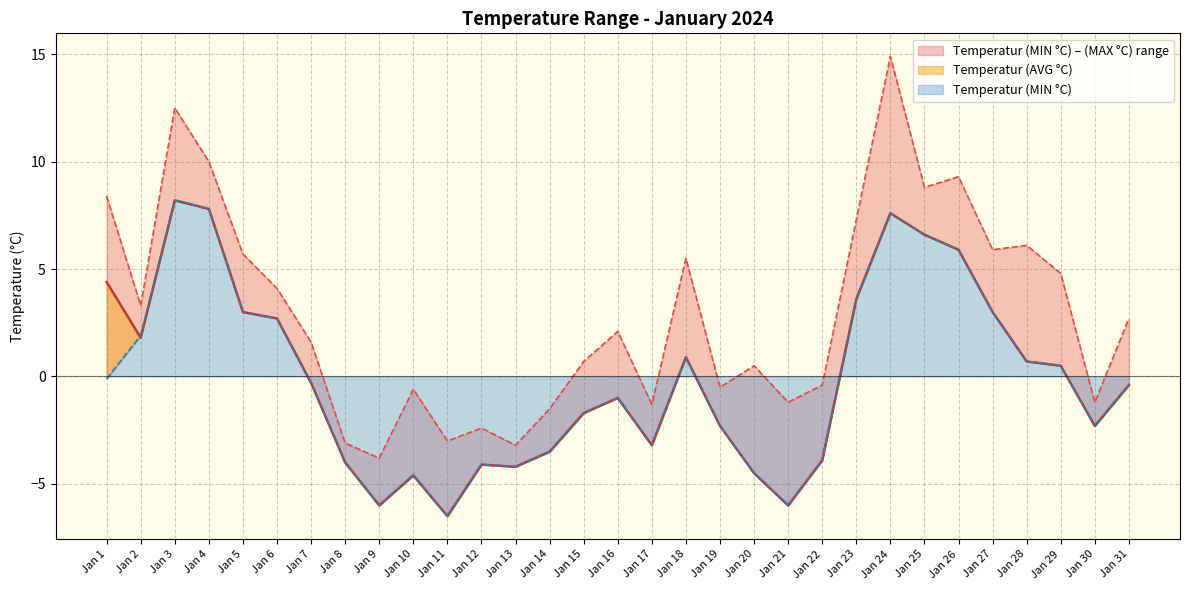

True or false: Temperatur (MAX °C) and Temperatur (AVG °C) intersect in this chart.

False